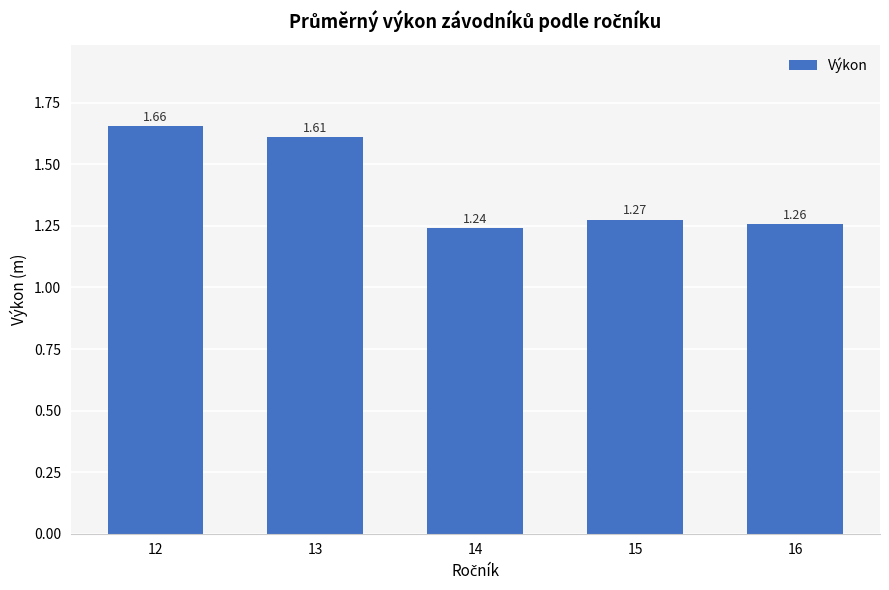

Rank the categories by value from lowest to highest.

14, 16, 15, 13, 12